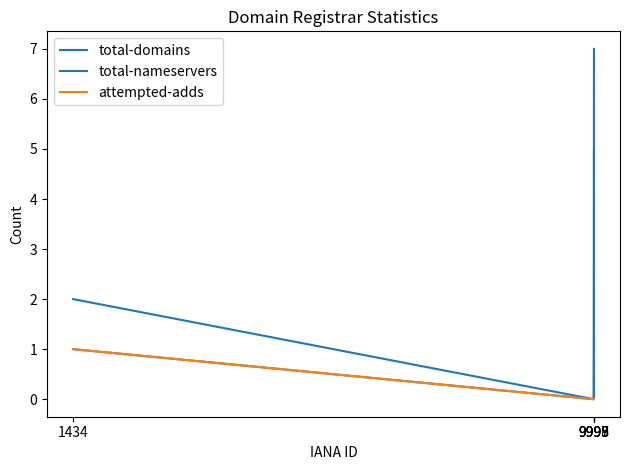

Reading right to left, transcribe all the data shown in this chart.

total-domains: 7	3	1	0	1
total-nameservers: 5	2	0	0	2
attempted-adds: 0	0	0	0	1